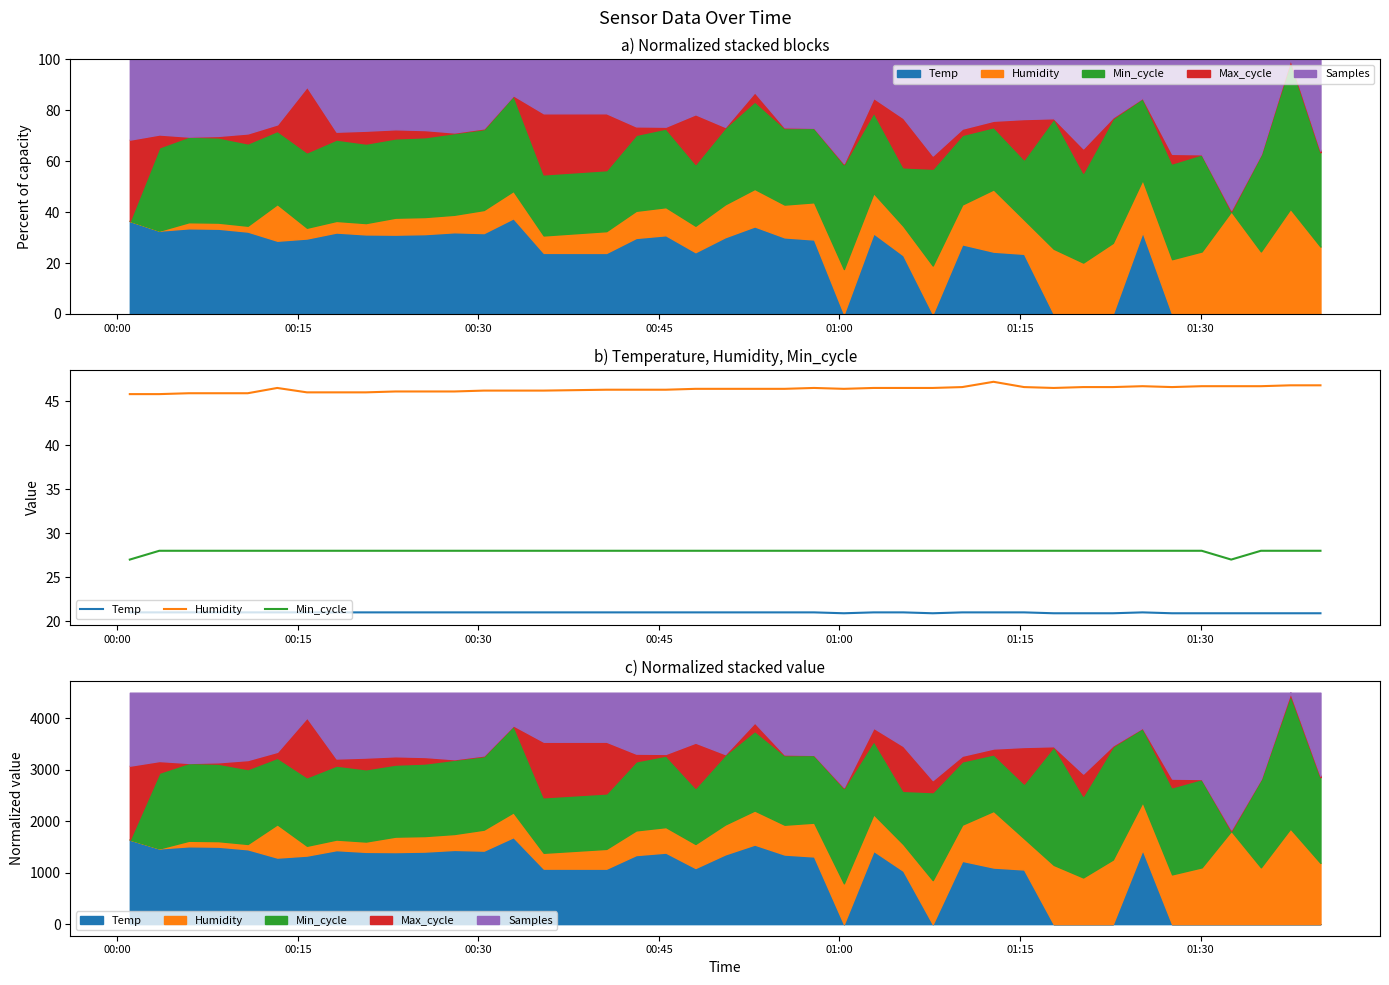

Count the number of categories in the chart.

40